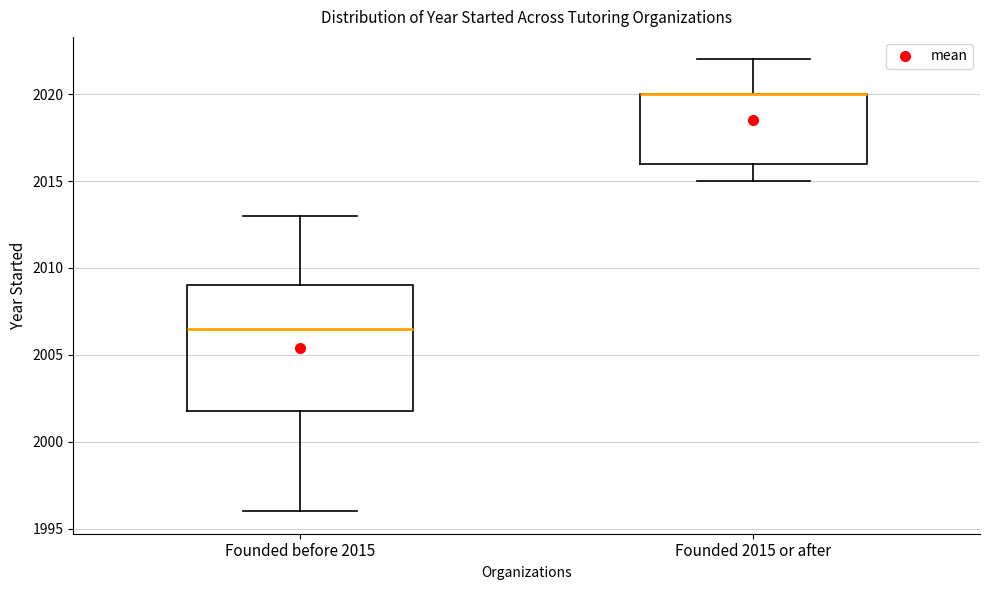

Where does the median line of the box for Founded before 2015 sit on the y-axis? The values are not printed on the chart, so give them approximately, as read against the axis.

2006.5